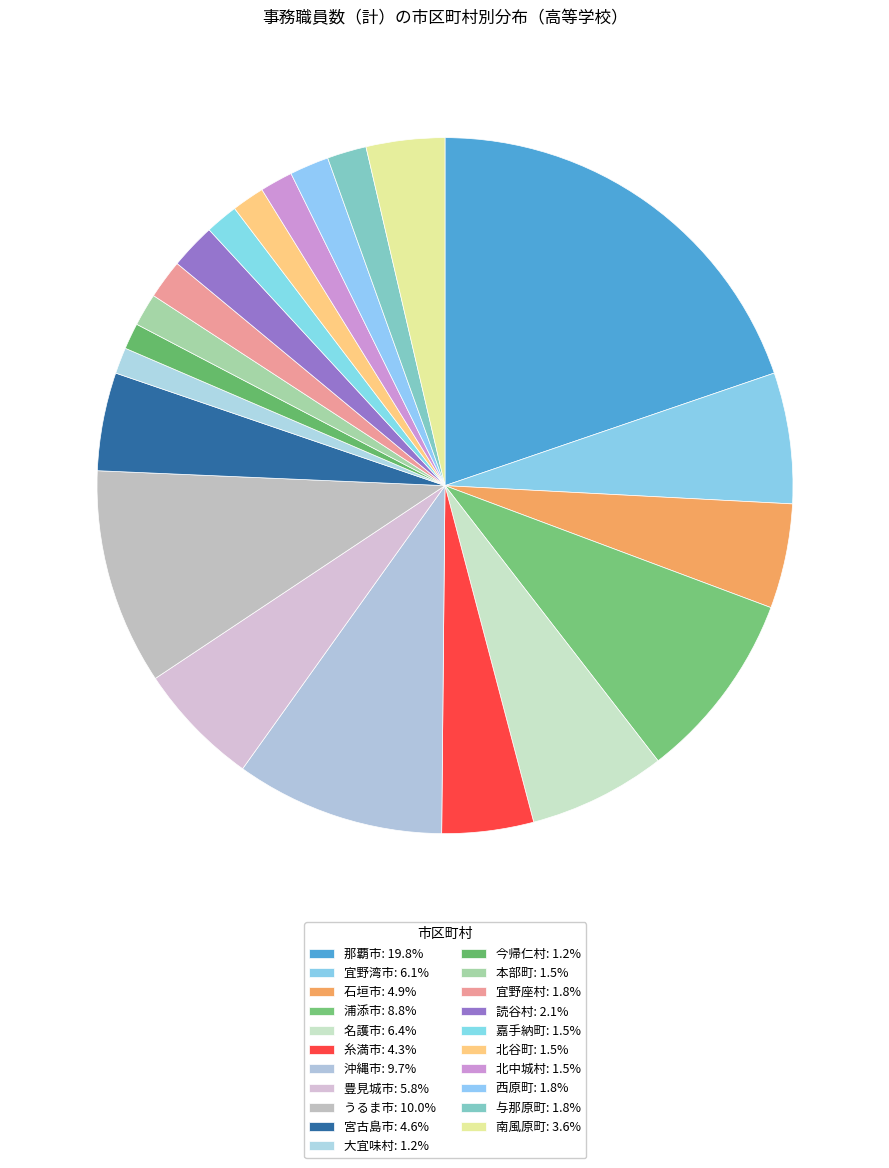

How many slices are in this pie chart?

21